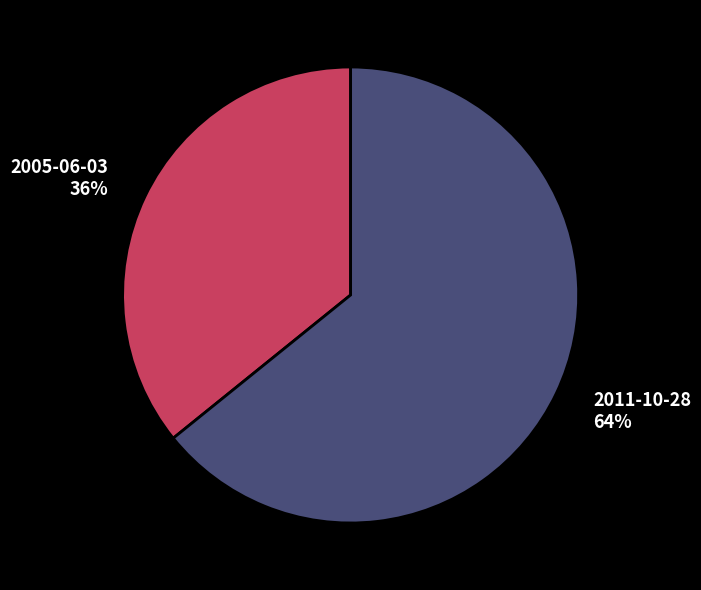

Which slice is the smallest?

2005-06-03